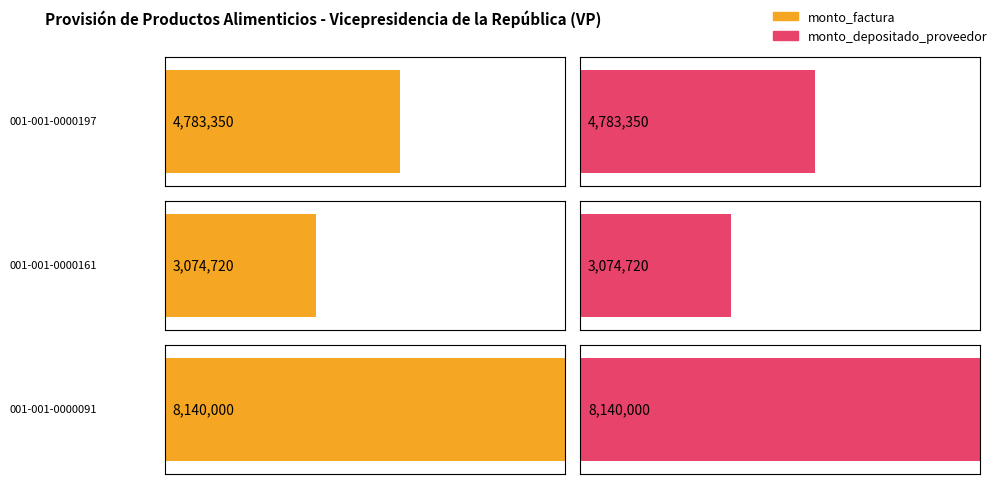

What is the difference between the maximum and minimum values in the monto_depositado_proveedor series?

5065280